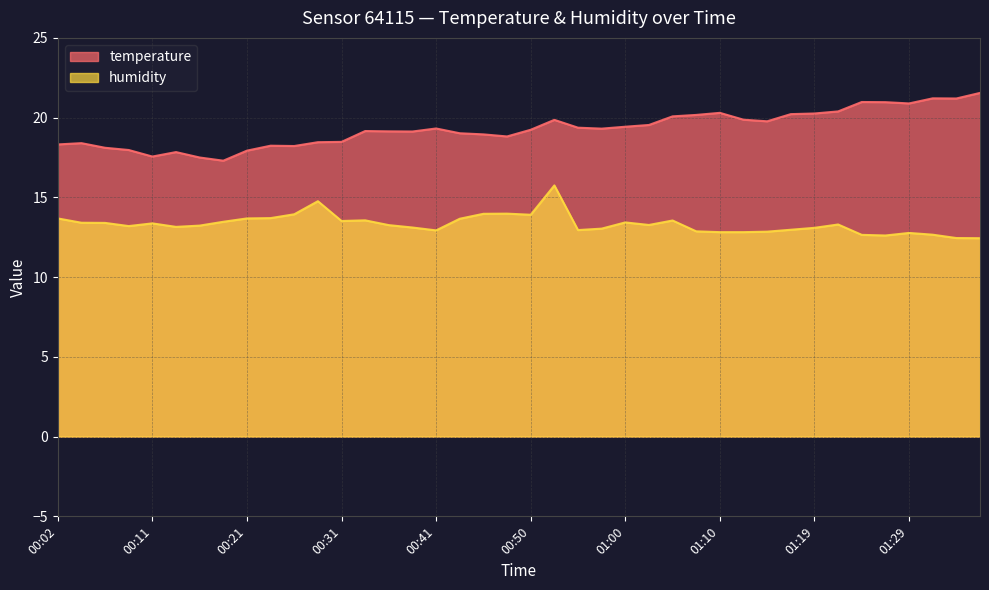

What is the value of the humidity point at the 18th from the left?

13.7